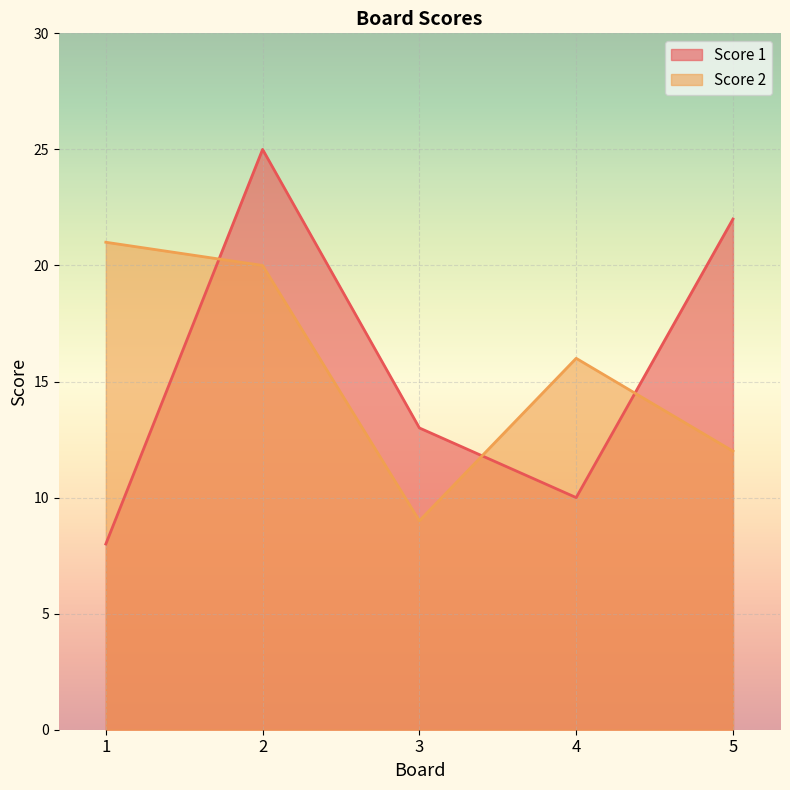

After their last crossing, which series has the higher values: Score 2 or Score 1?

Score 1